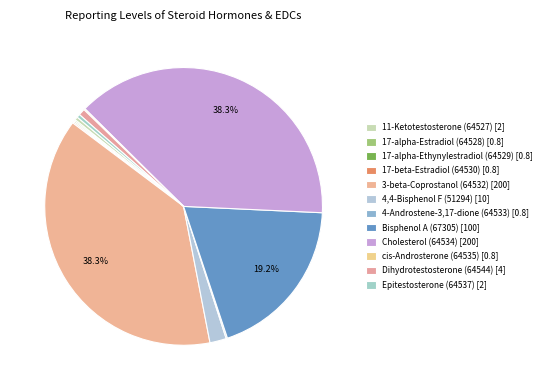

Does any single category account for the majority?

No